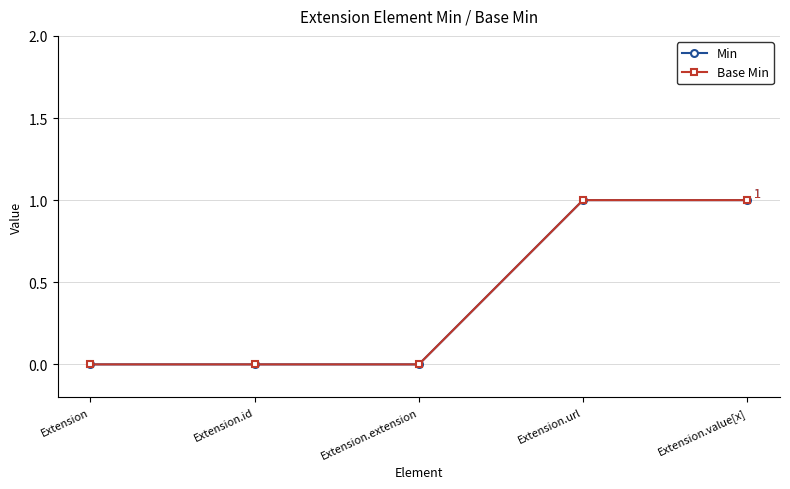

Is this an area chart (filled region under the line)?

No